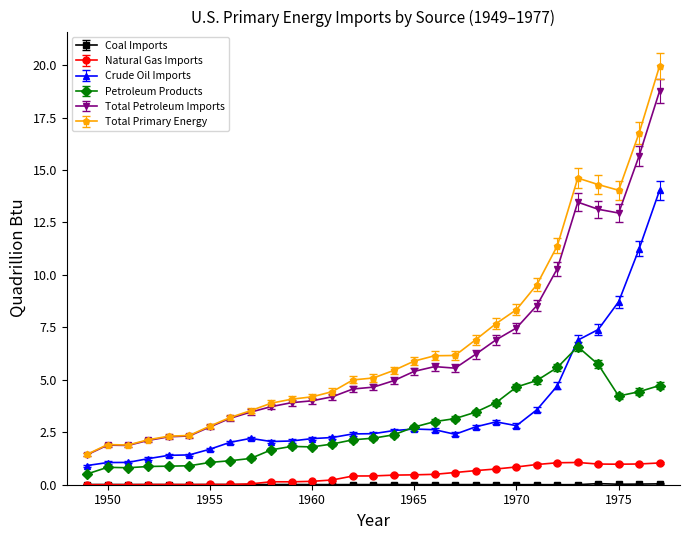

How many distinct data groups are displayed?

6